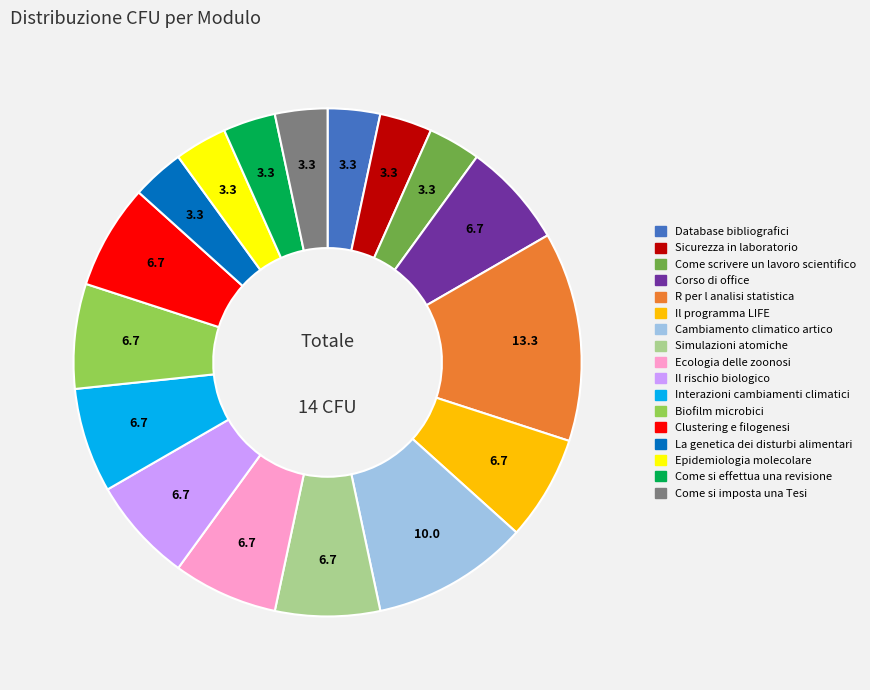

Is there a majority slice in this chart?

No